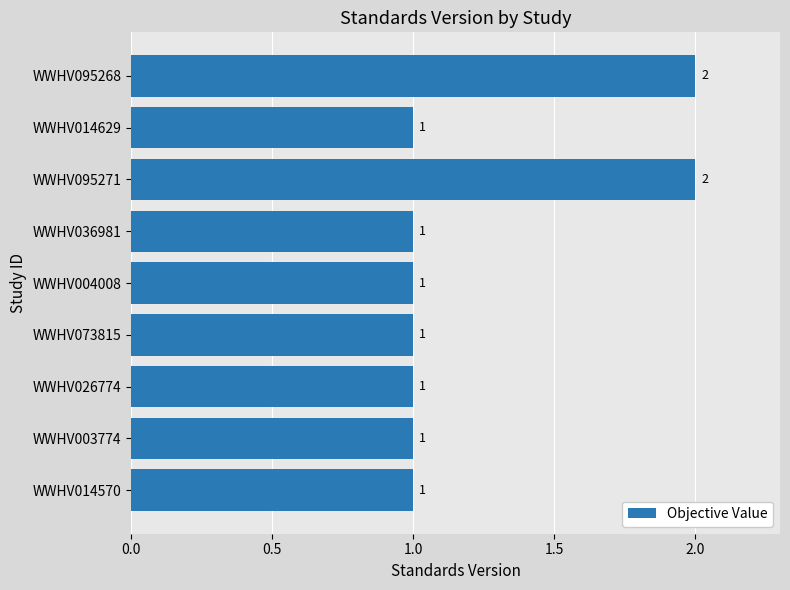

What is the sum of all values?

11